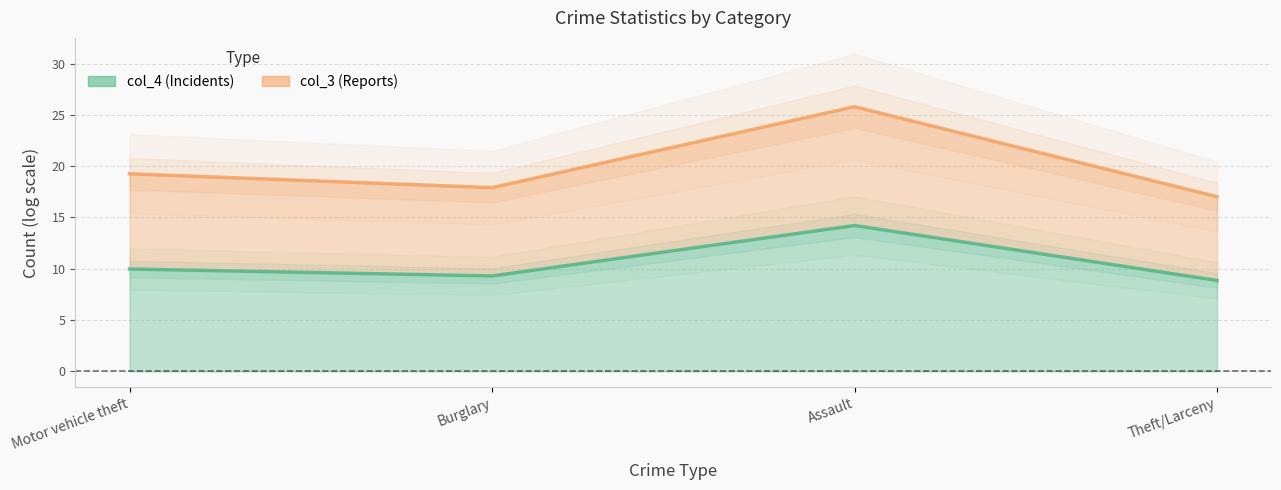

At which category is the sum across all series the highest?

Assault